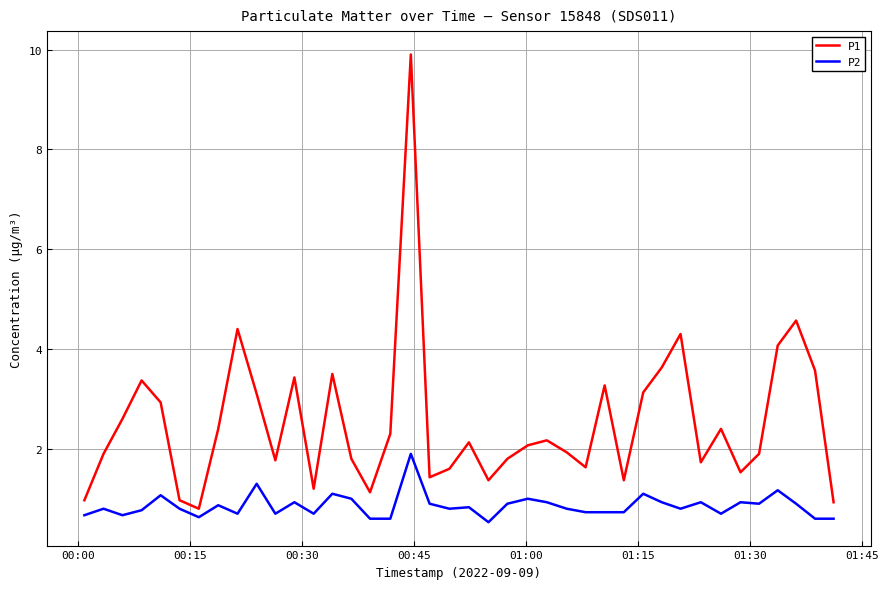

Which series has the largest range (max minus min)?

P1